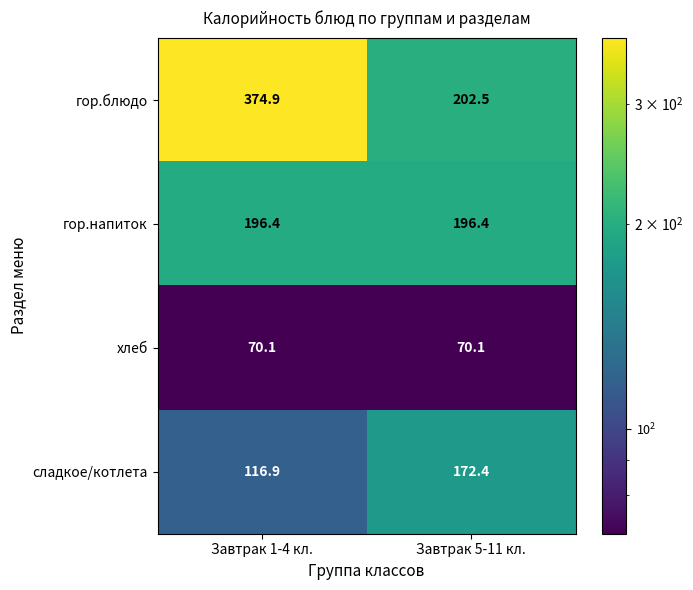

The value of гор.напиток at Завтрак 5-11 кл. is 40.1. True or false?

False